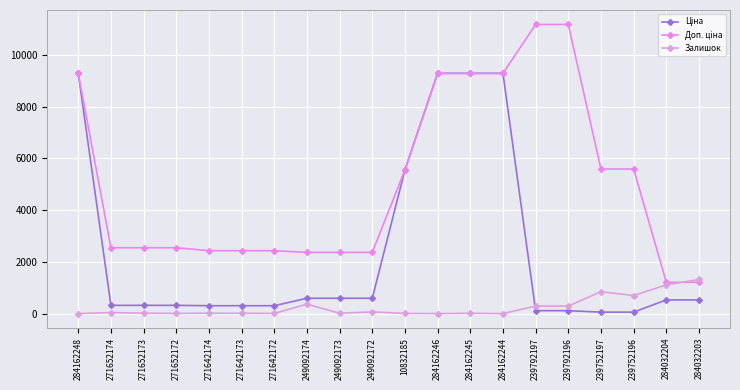

What is the difference between the second highest and minimum values in the Доп. ціна series?

9971.3